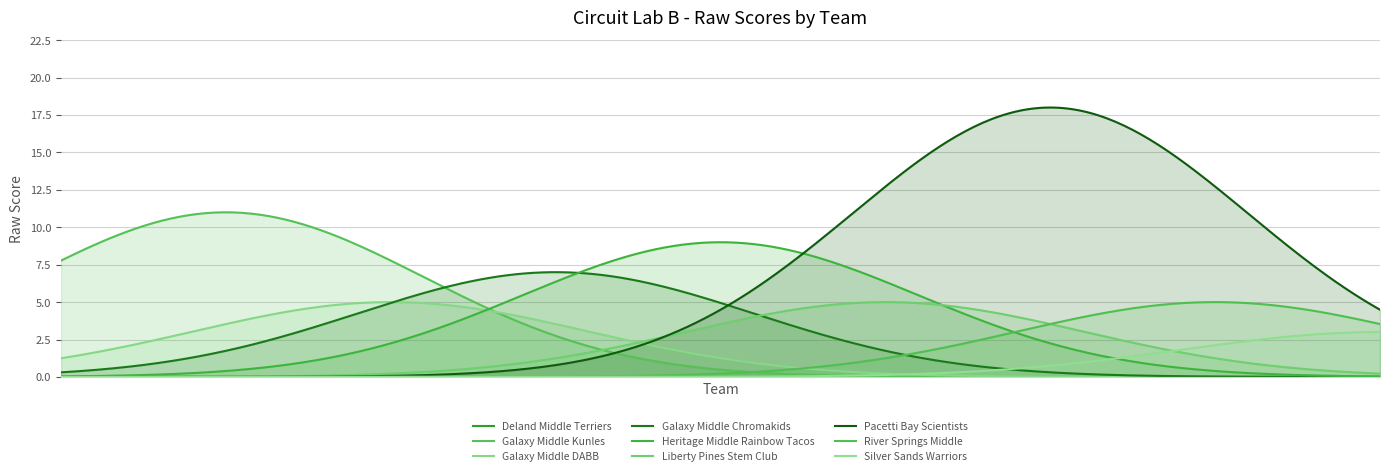

What is the value of the 7th point from the left?

18